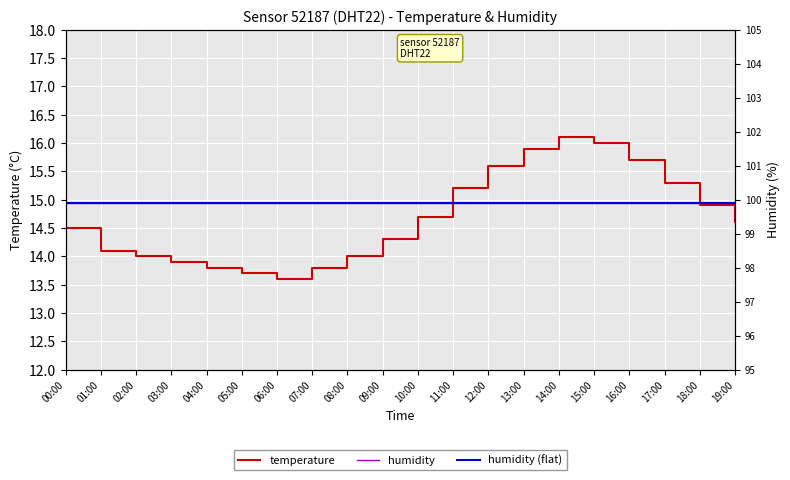

How many interior local peaks (higher than both neighbors) does the data have?

1